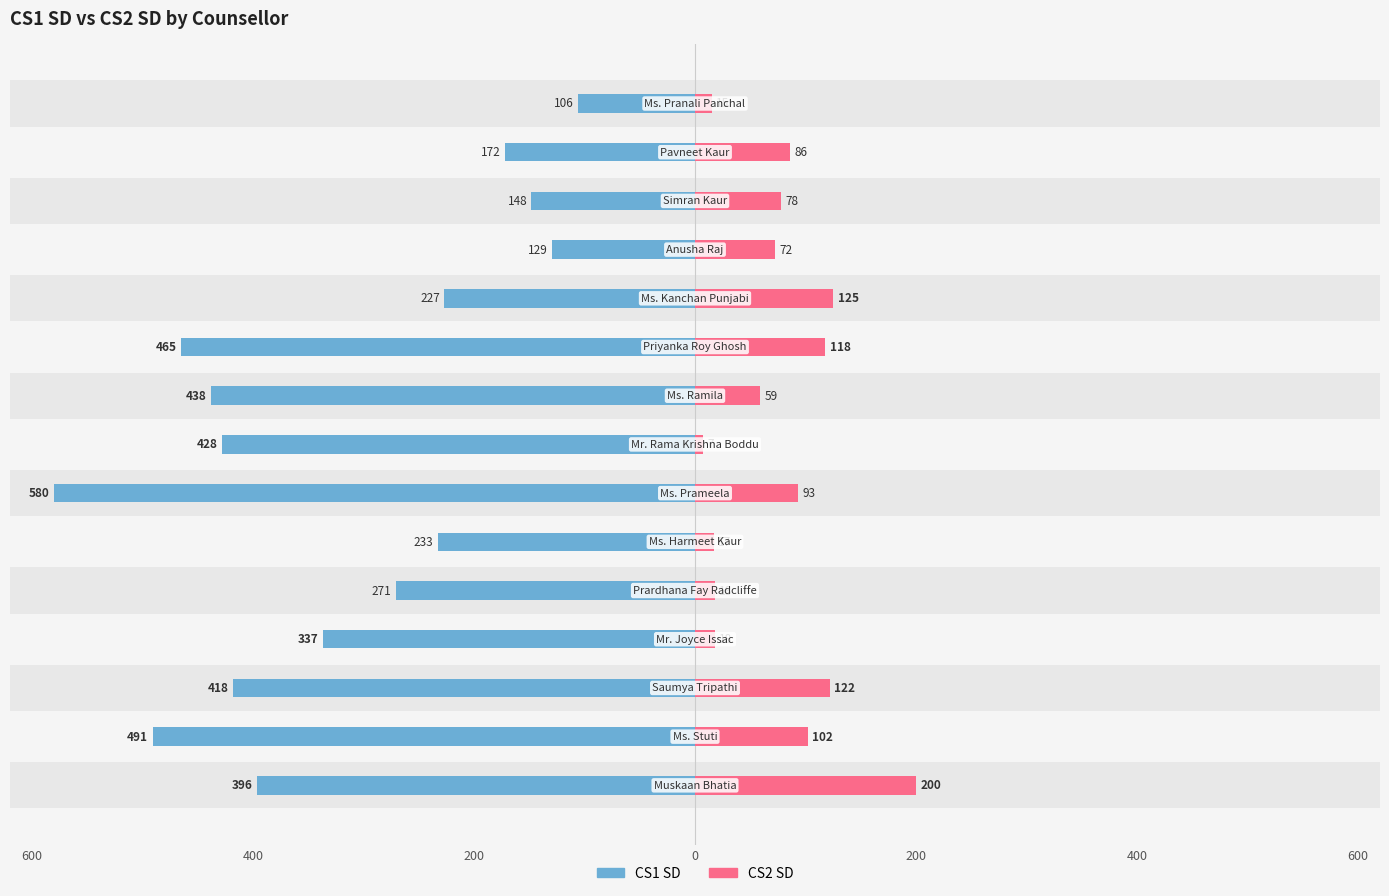

What is the total value across all series at 9?

-347